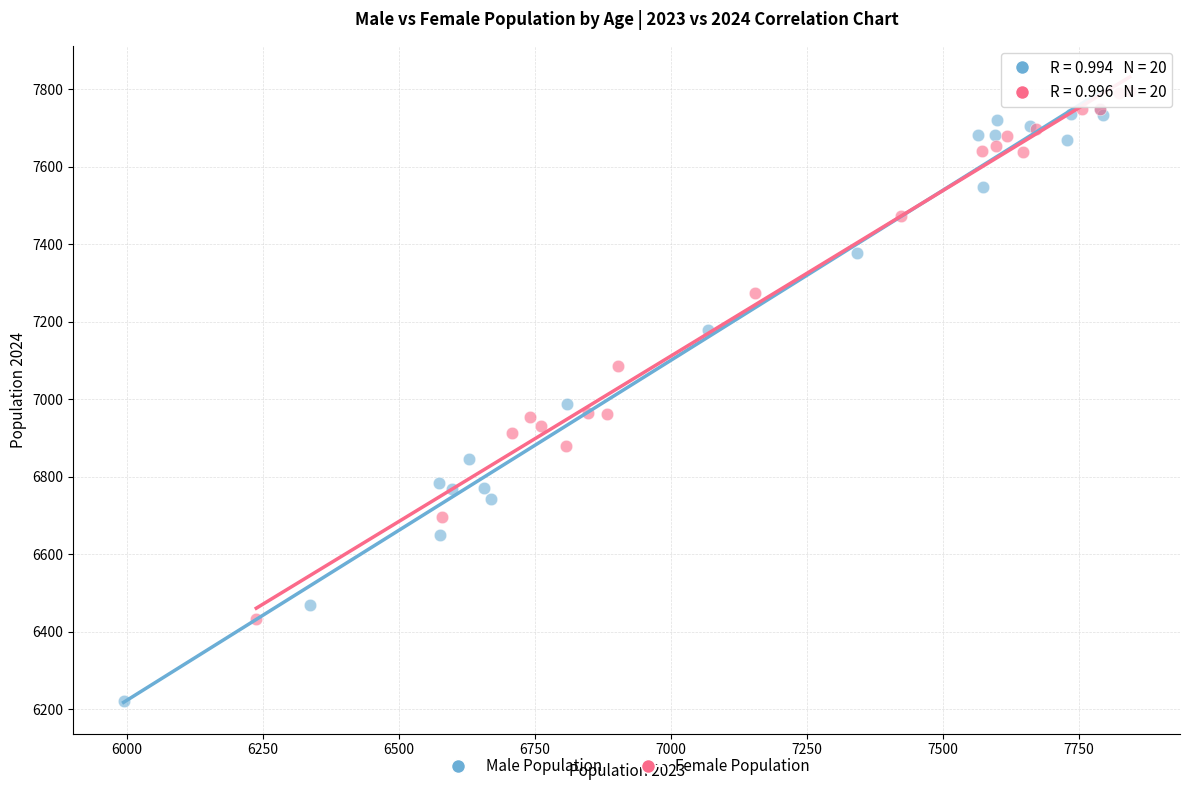

Which series has the widest spread of Y values?

Male Population